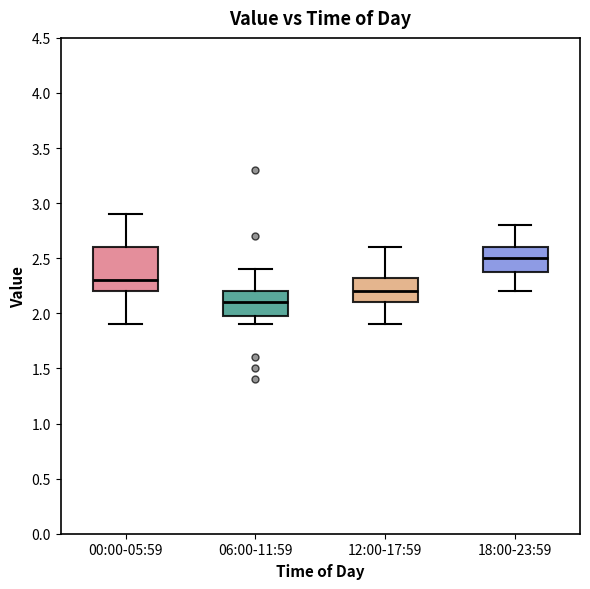

Comparing the boxes themselves (not the whiskers), which one is the tallest?

00:00-05:59